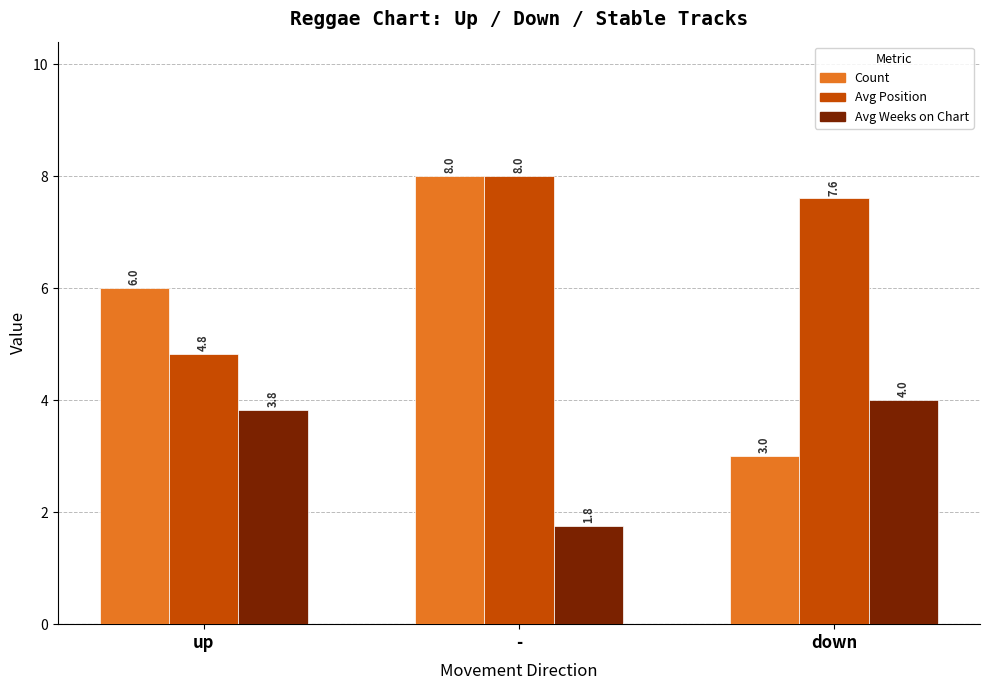

What is the difference between the second highest and minimum values in the Avg Position series?

2.8